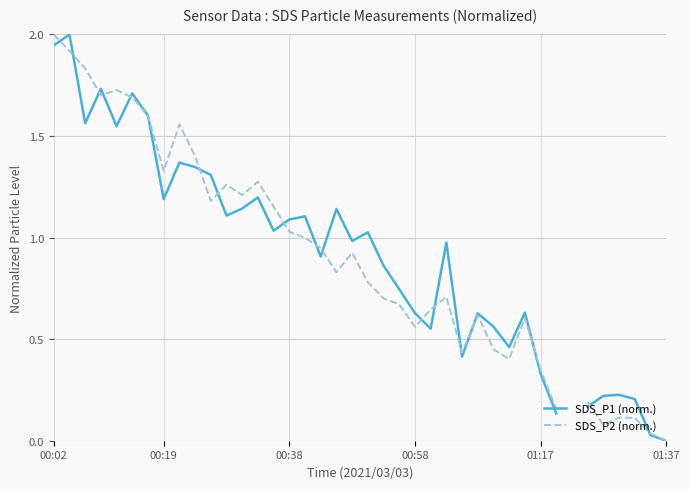

What are all the series names shown in the legend?

SDS_P1 (norm.), SDS_P2 (norm.)